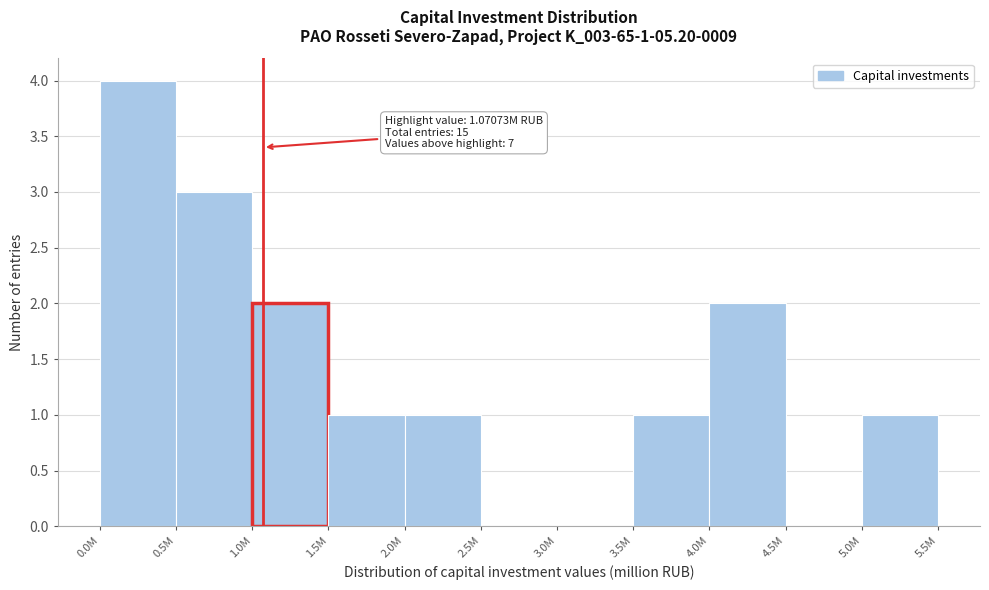

Reading left to right, list all the values displayed in this chart.

0.0M=4	0.5M=3	1.0M=2	1.5M=1	2.0M=1	2.5M=0	3.0M=0	3.5M=1	4.0M=2	4.5M=0	5.0M=1